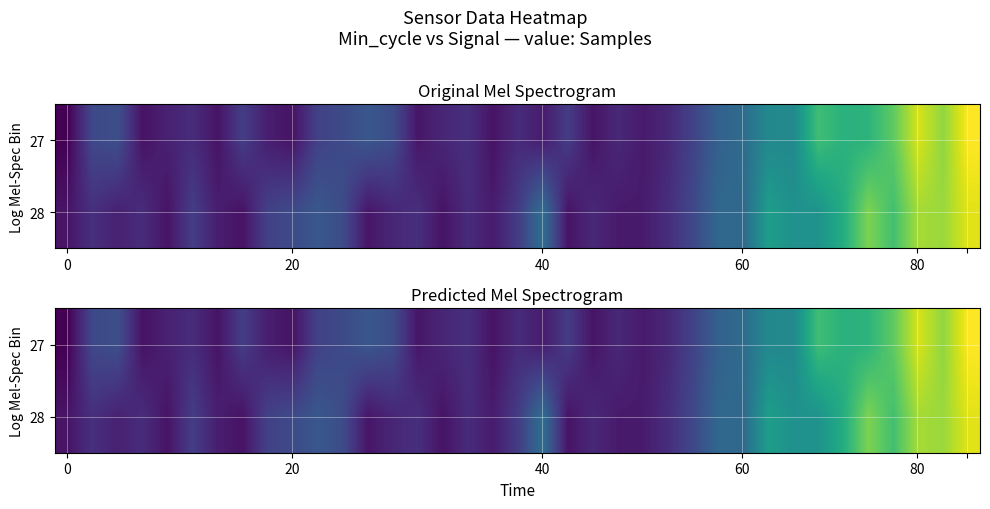

How many distinct data groups are displayed?

2